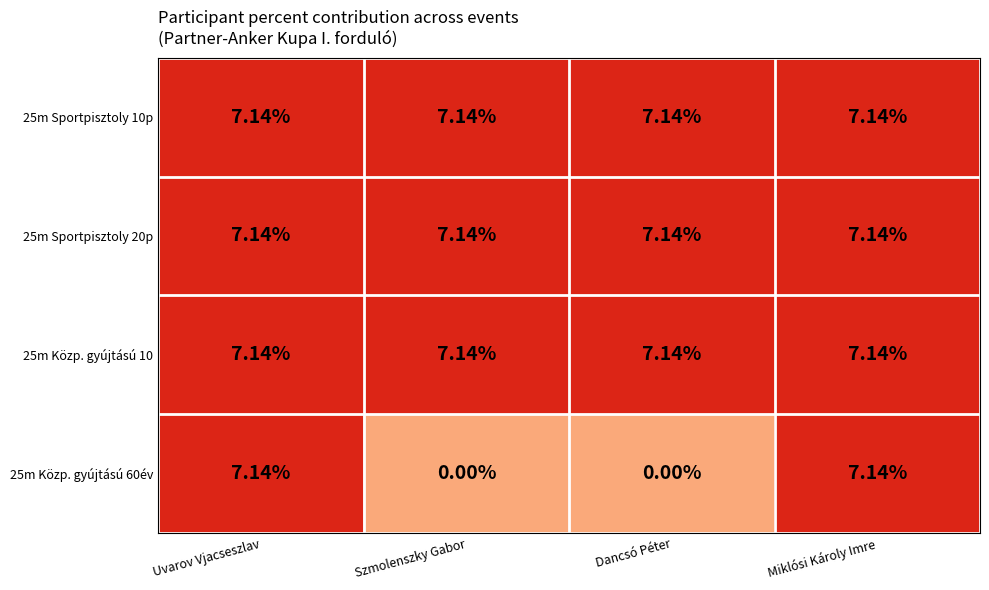

Is the value of 25m Közp. gyújtású 10 at Miklósi Károly Imre greater than the value of 25m Közp. gyújtású 60év at Dancsó Péter?

Yes